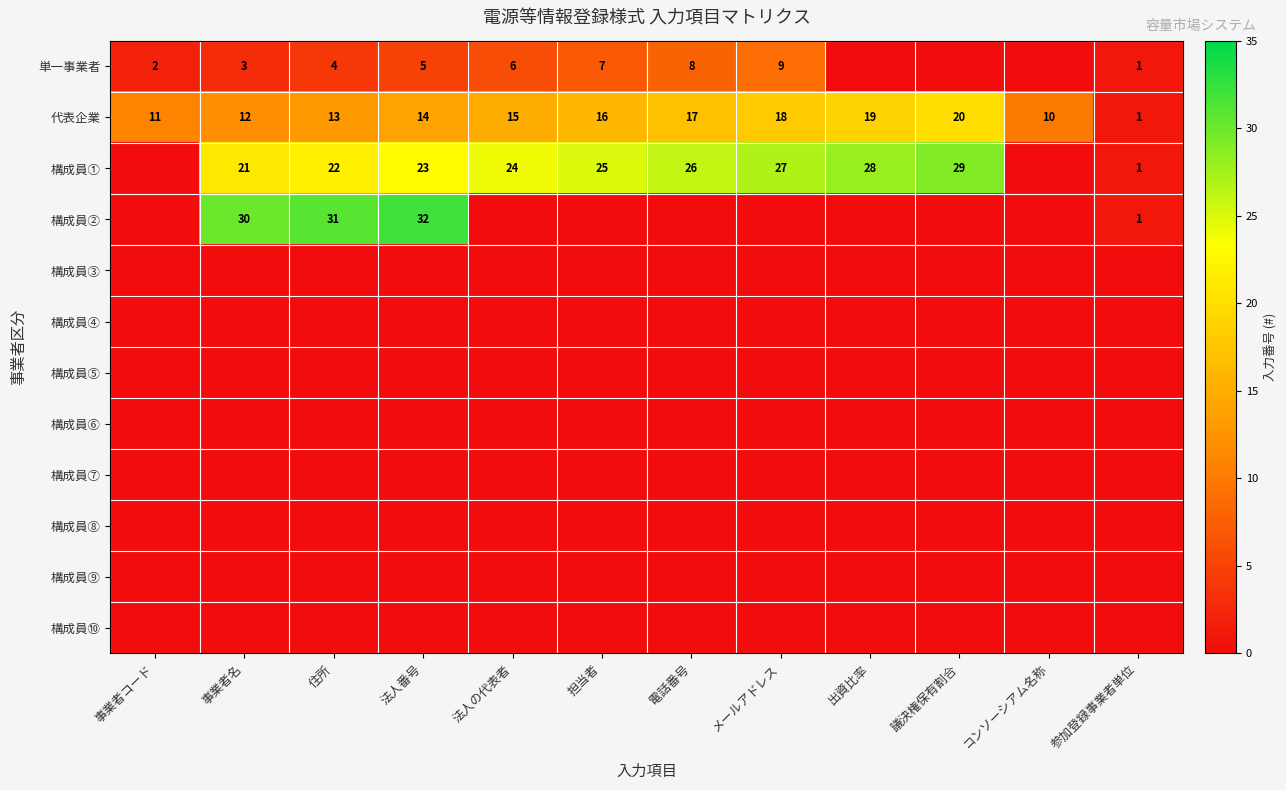

The 代表企業 series shows 8 at 出資比率. True or false?

False